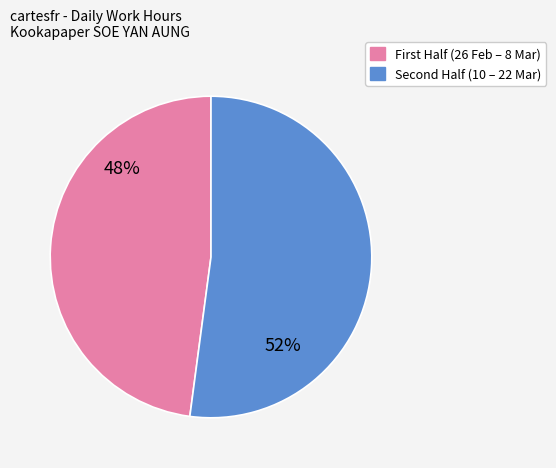

Is there any slice that represents more than half of the pie?

Yes